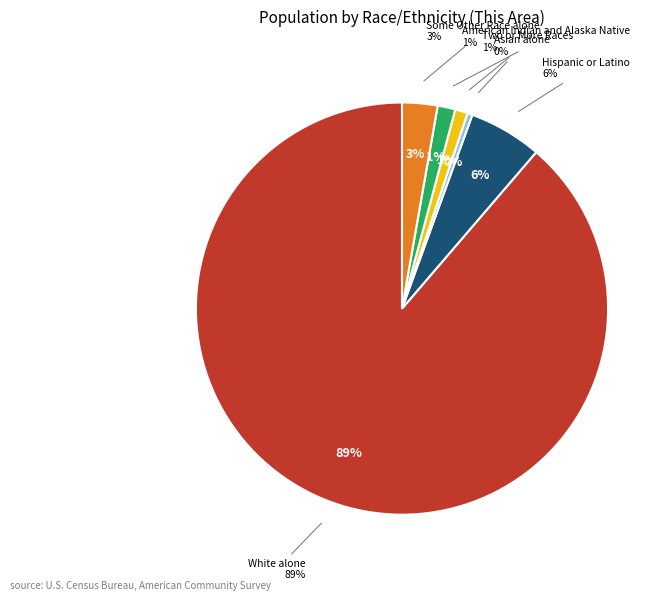

To the nearest percent, what is the difference between the Asian alone and Two or More Races slice percentages?

1%